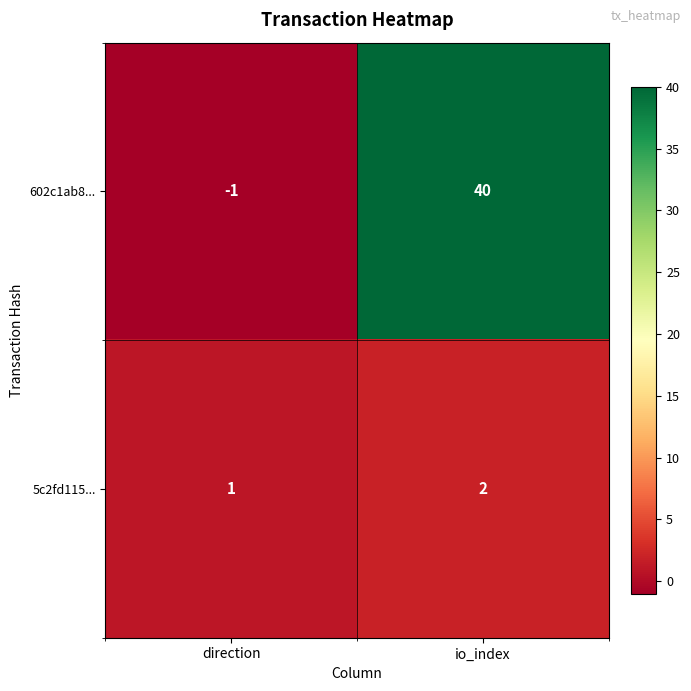

Which category has the lowest value across all series?

direction